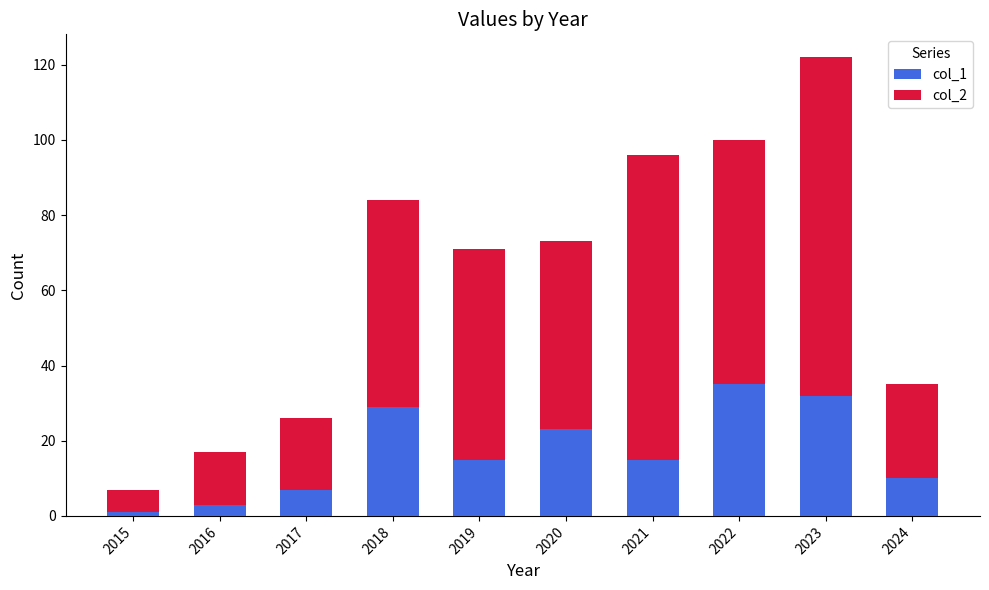

Is it true that col_1 equals 10 at 2024?

True